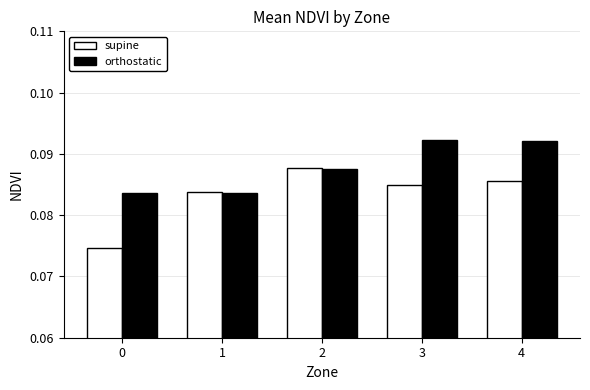

List the series in order of their peak value, highest first.

orthostatic, supine